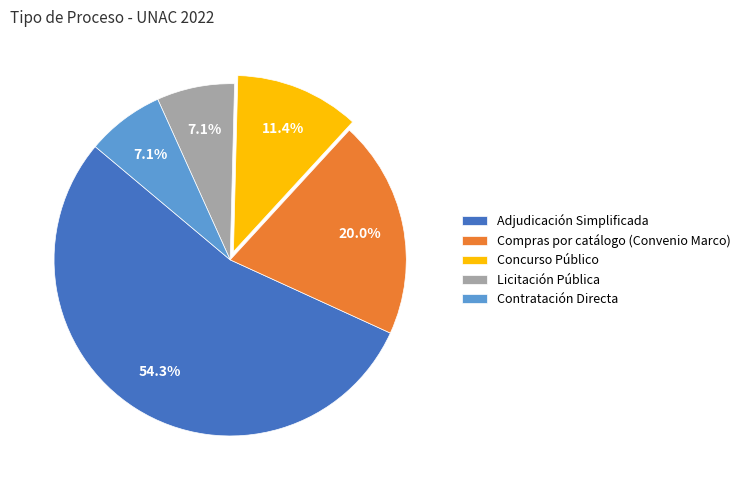

How many slices are in this pie chart?

5